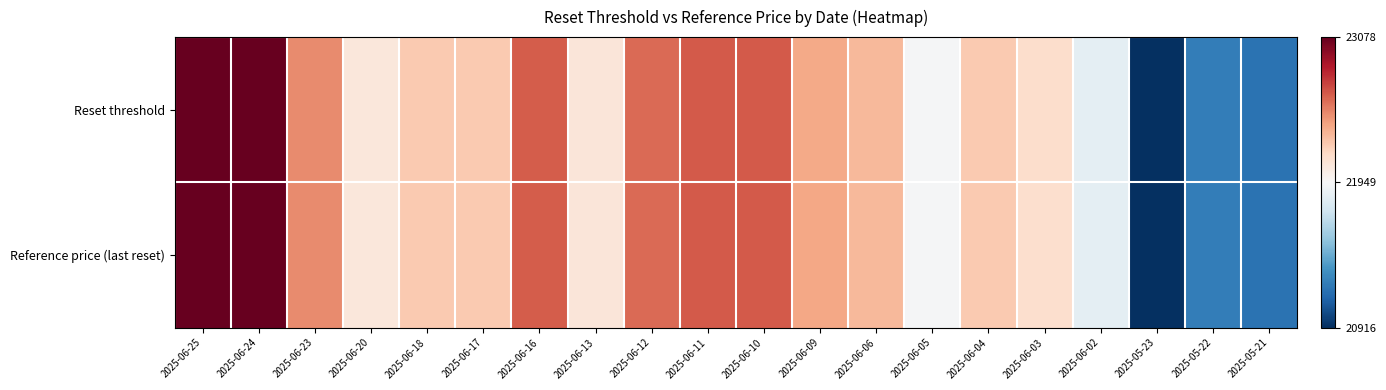

Reading left to right, list all the values displayed in this chart.

Reset threshold: 2025-06-25=1.0	2025-06-24=1.0	2025-06-23=0.7	2025-06-20=0.6	2025-06-18=0.6	2025-06-17=0.6	2025-06-16=0.8	2025-06-13=0.6	2025-06-12=0.8	2025-06-11=0.8	2025-06-10=0.8	2025-06-09=0.7	2025-06-06=0.7	2025-06-05=0.5	2025-06-04=0.6	2025-06-03=0.6	2025-06-02=0.5	2025-05-23=0.0	2025-05-22=0.2	2025-05-21=0.1
Reference price (last reset): 2025-06-25=1.0	2025-06-24=1.0	2025-06-23=0.7	2025-06-20=0.6	2025-06-18=0.6	2025-06-17=0.6	2025-06-16=0.8	2025-06-13=0.6	2025-06-12=0.8	2025-06-11=0.8	2025-06-10=0.8	2025-06-09=0.7	2025-06-06=0.7	2025-06-05=0.5	2025-06-04=0.6	2025-06-03=0.6	2025-06-02=0.5	2025-05-23=0.0	2025-05-22=0.2	2025-05-21=0.1